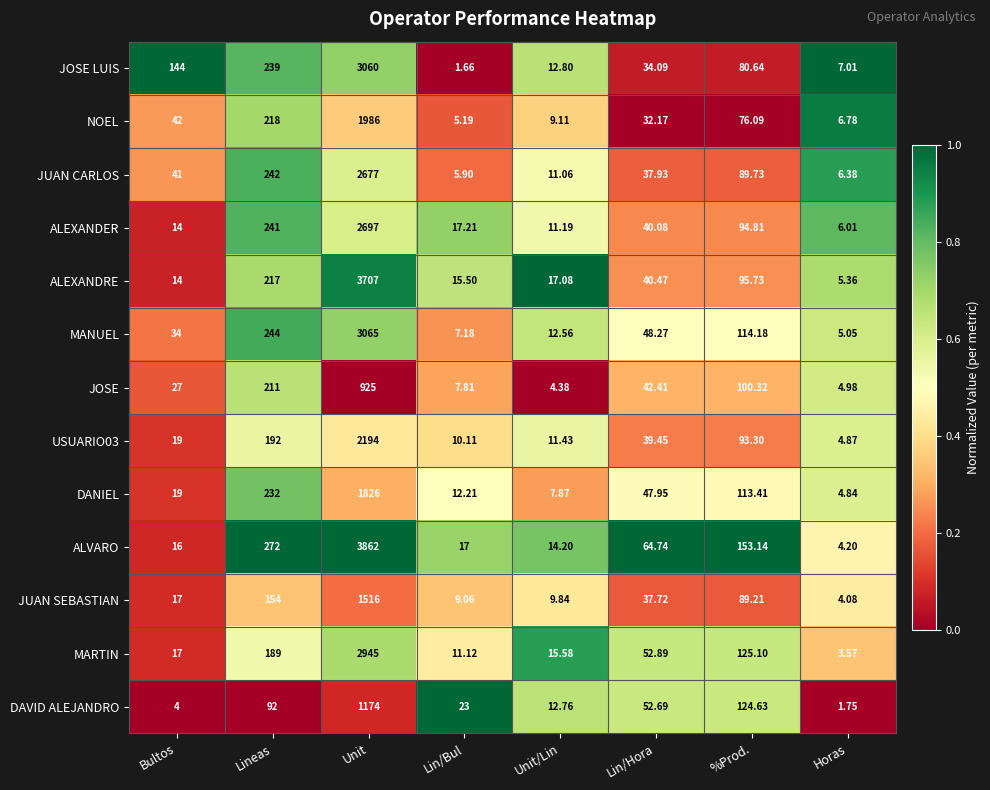

Which series has the largest range (max minus min)?

ALVARO